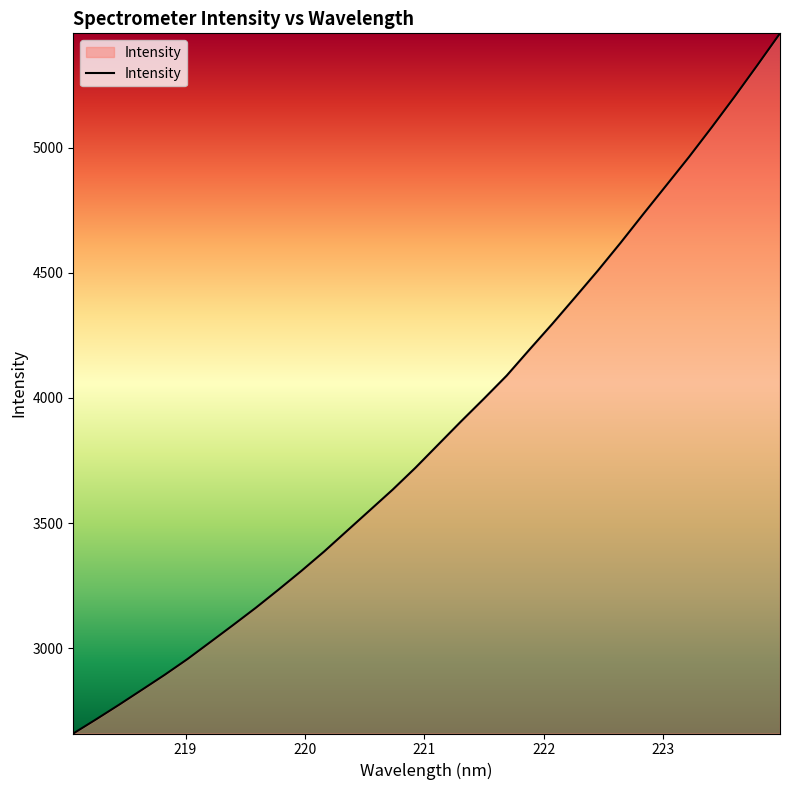

What is the smallest value displayed?

2659.4